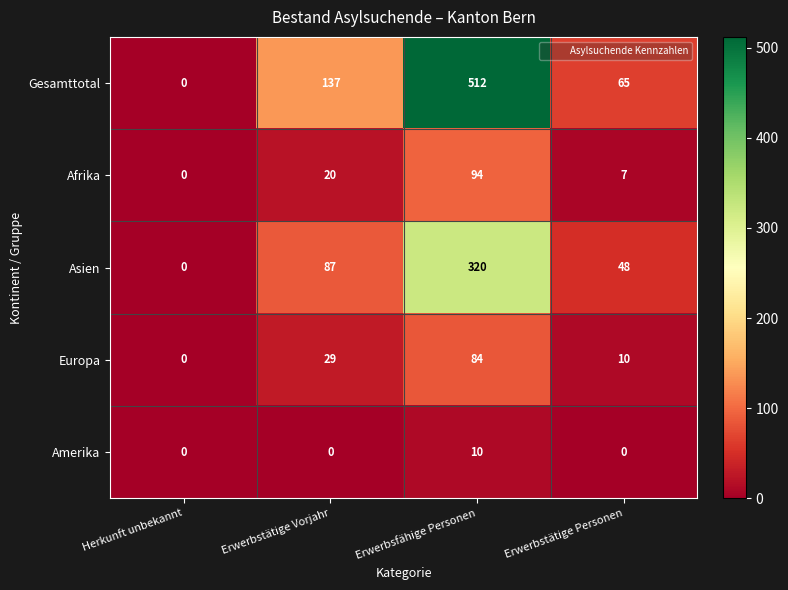

Which series has the largest total across all categories?

Gesamttotal